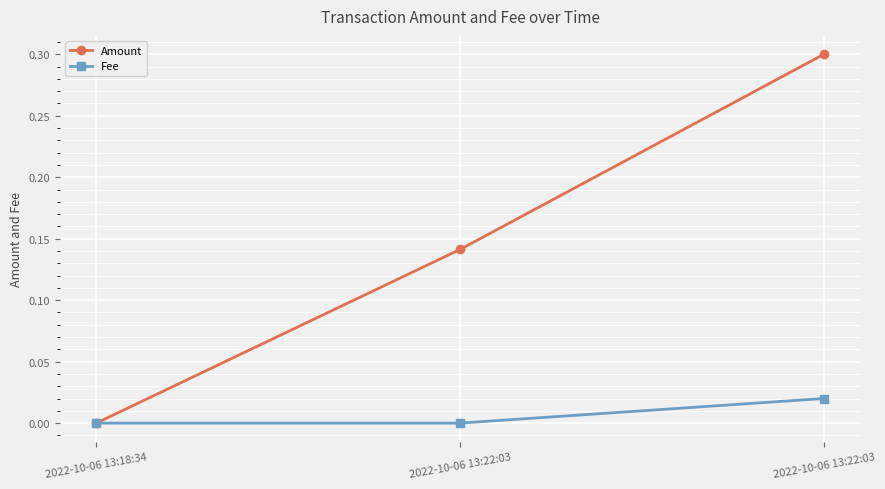

Reading left to right, extract all data points from this chart.

Amount: 2022-10-06 13:18:34=0.0	2022-10-06 13:22:03=0.1	2022-10-06 13:22:03=0.3
Fee: 2022-10-06 13:18:34=0.0	2022-10-06 13:22:03=0.0	2022-10-06 13:22:03=0.0